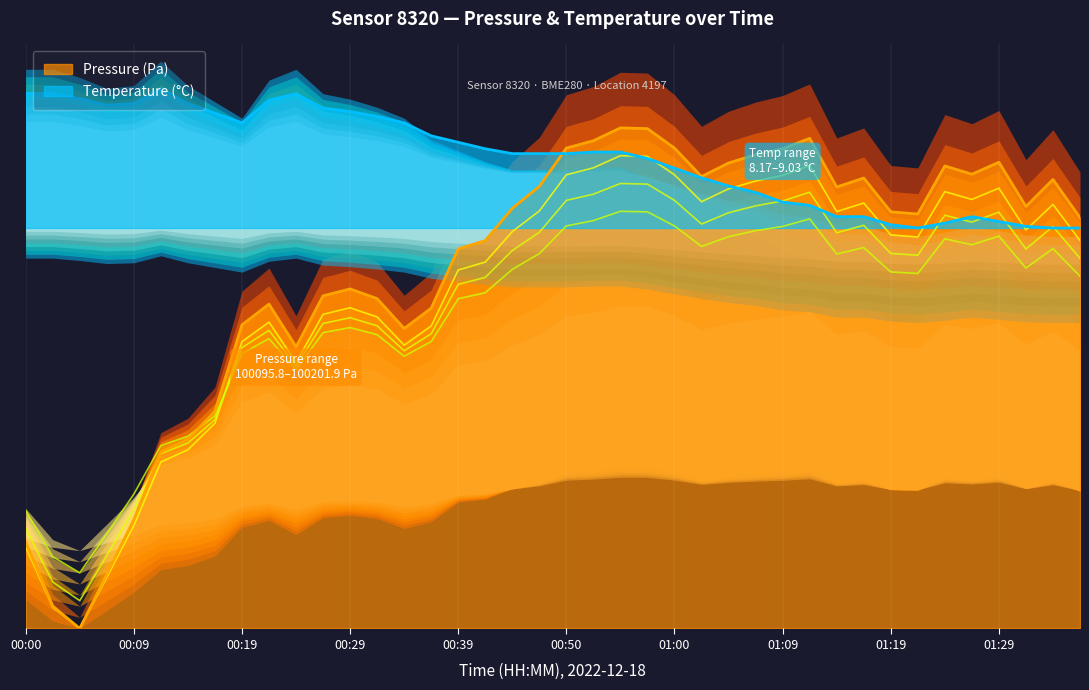

What is the total value across all series at 00:17?

1.3